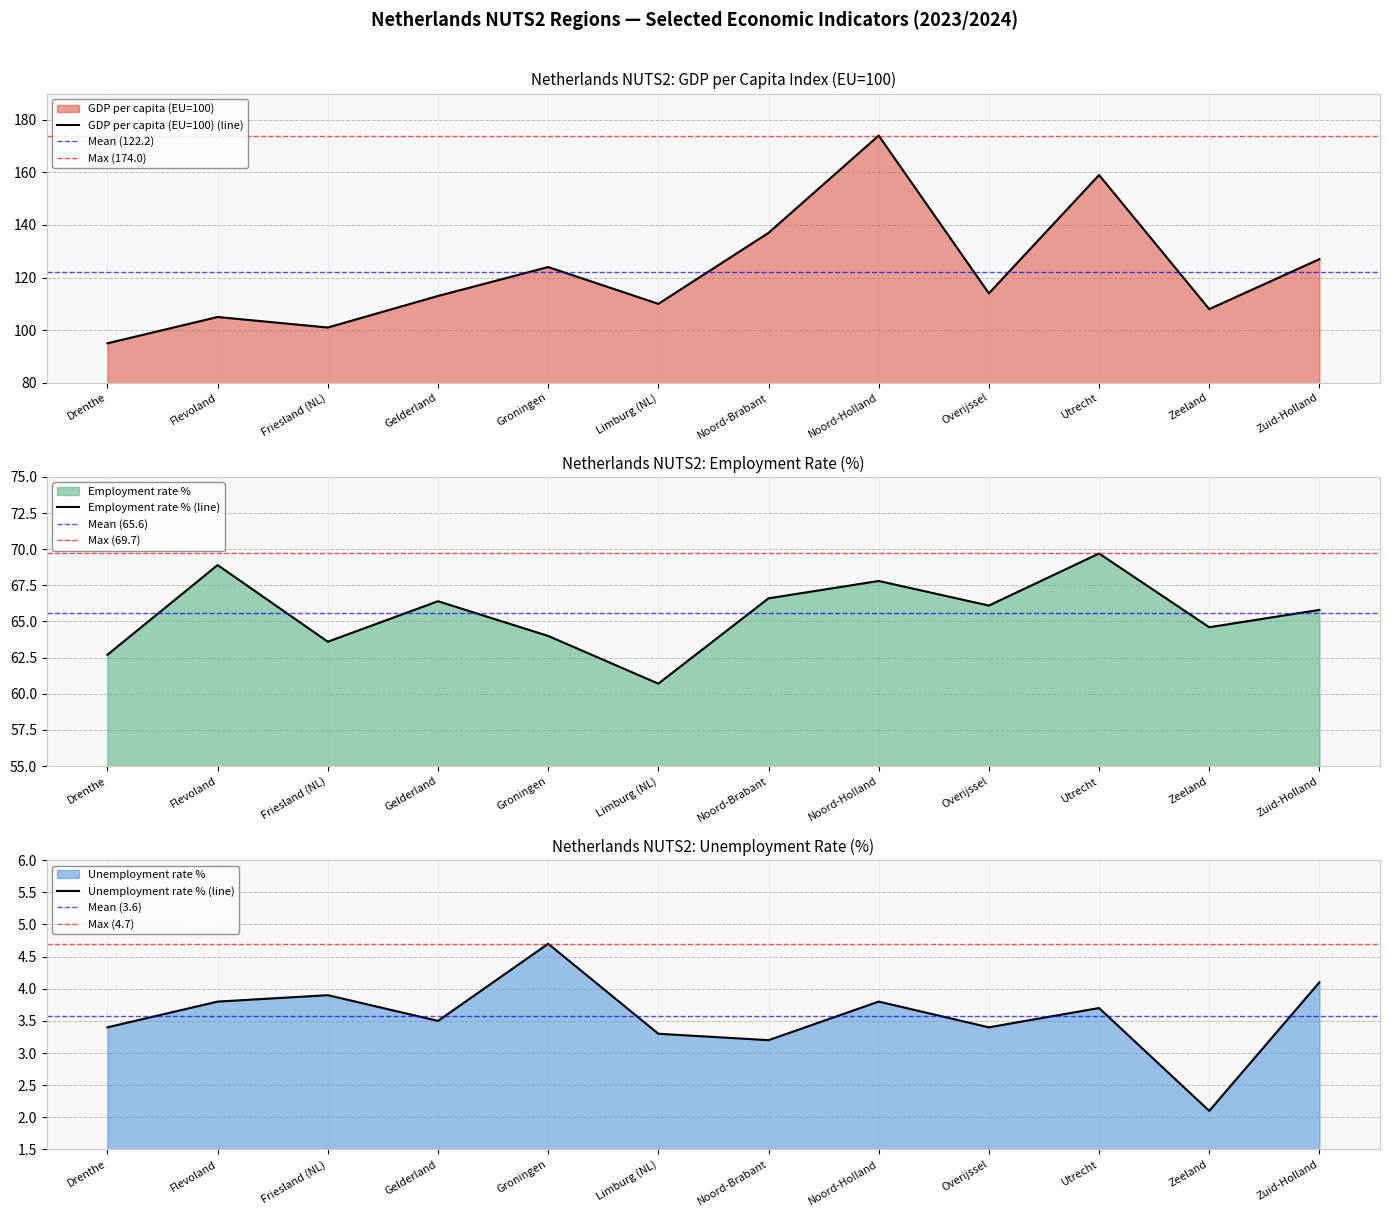

List the series in order of their peak value, highest first.

GDP per capita (EU=100), Employment rate %, Unemployment rate %